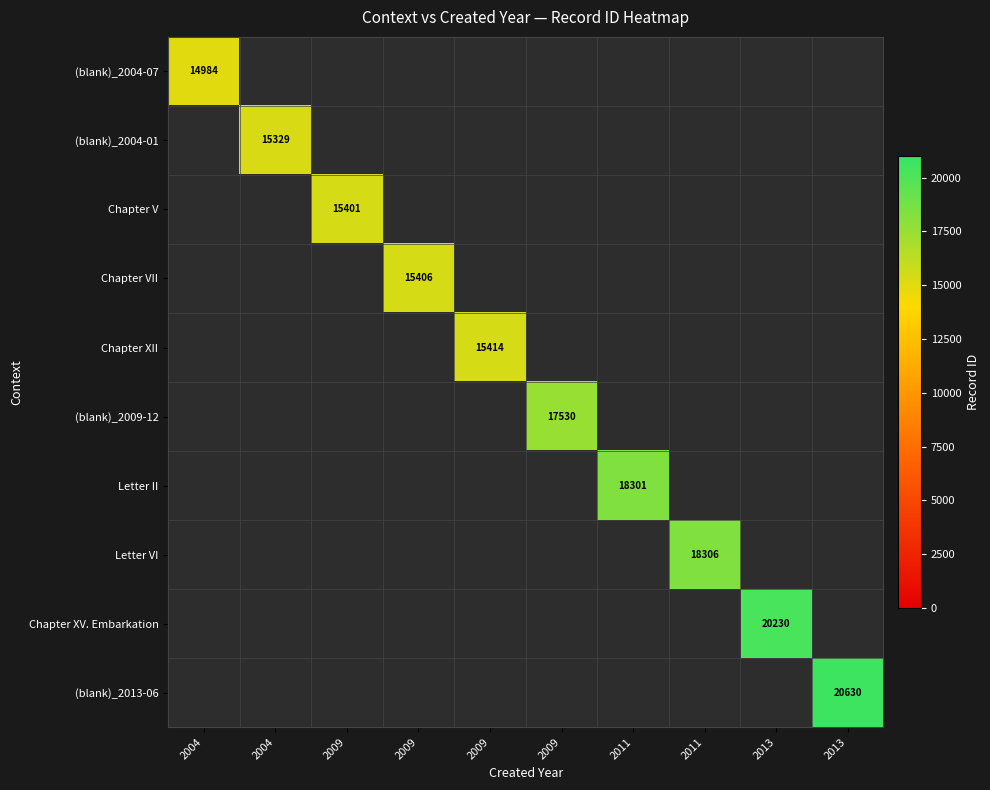

What is the smallest value displayed?

14984.0